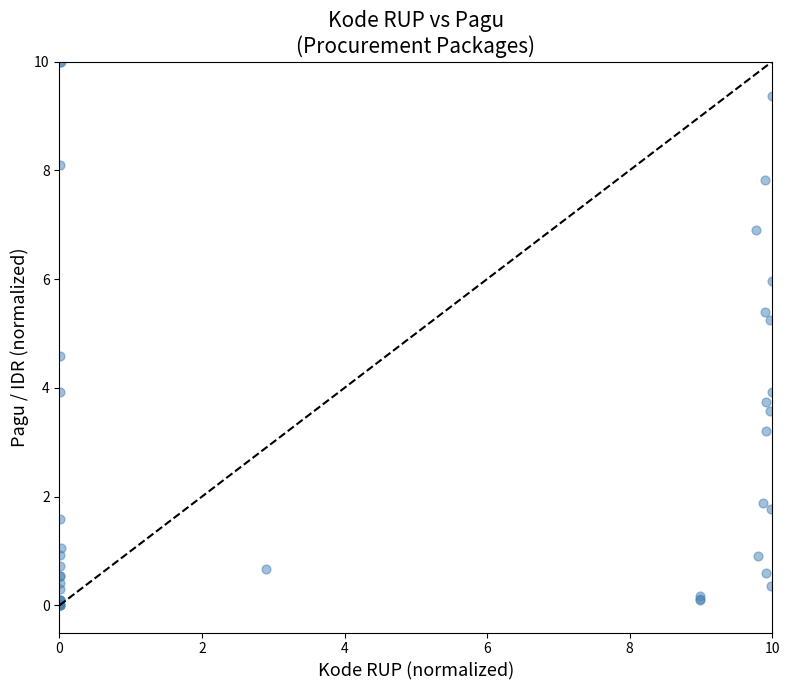

What Y value in the scatter plot is closest to 5?

5.3